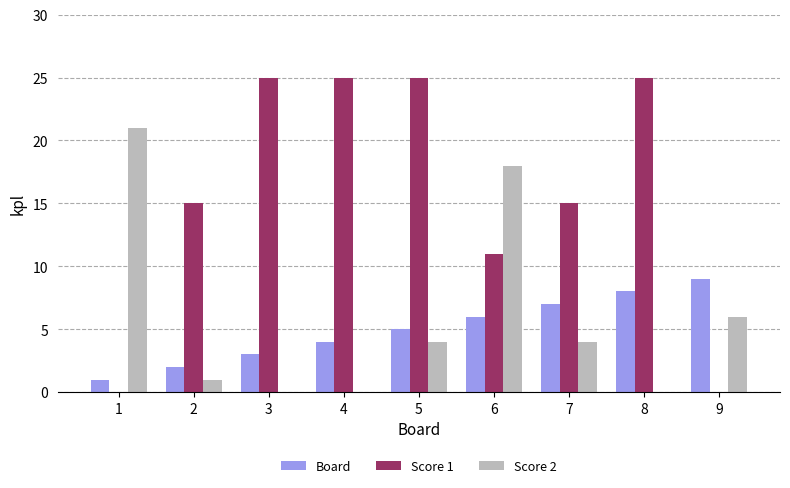

Reading left to right, what are all the values shown in this chart?

Board: 1=1	2=2	3=3	4=4	5=5	6=6	7=7	8=8	9=9
Score 1: 1=0	2=15	3=25	4=25	5=25	6=11	7=15	8=25	9=0
Score 2: 1=21	2=1	3=0	4=0	5=4	6=18	7=4	8=0	9=6